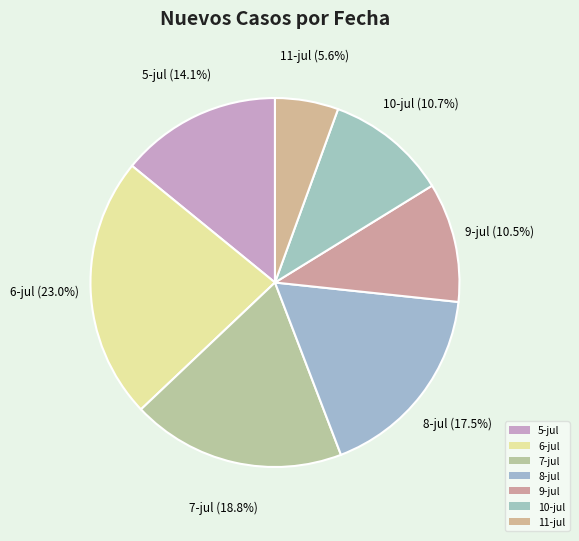

Do 7-jul and 5-jul together represent more than half of the pie?

No